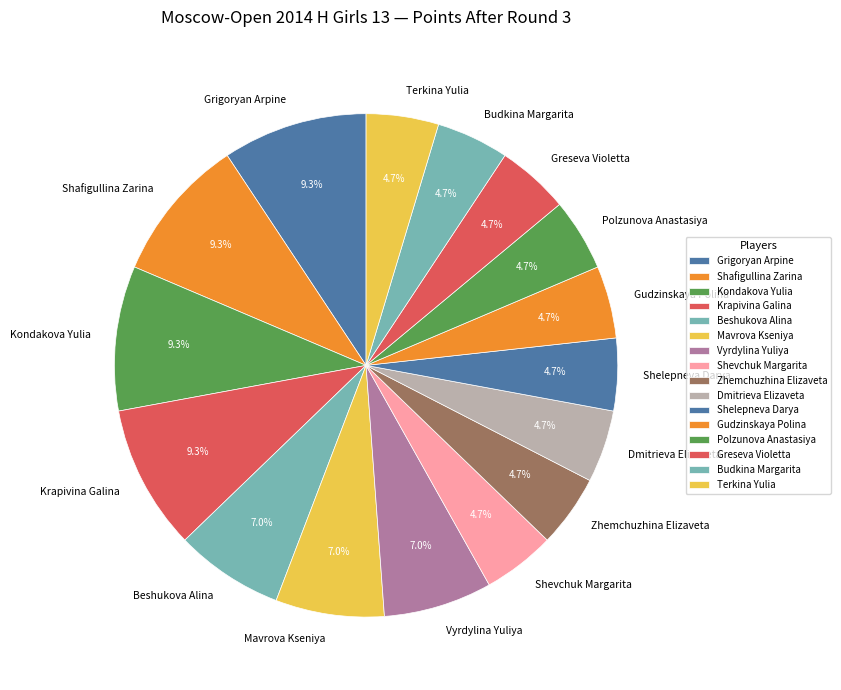

How many segments does this pie chart have?

16